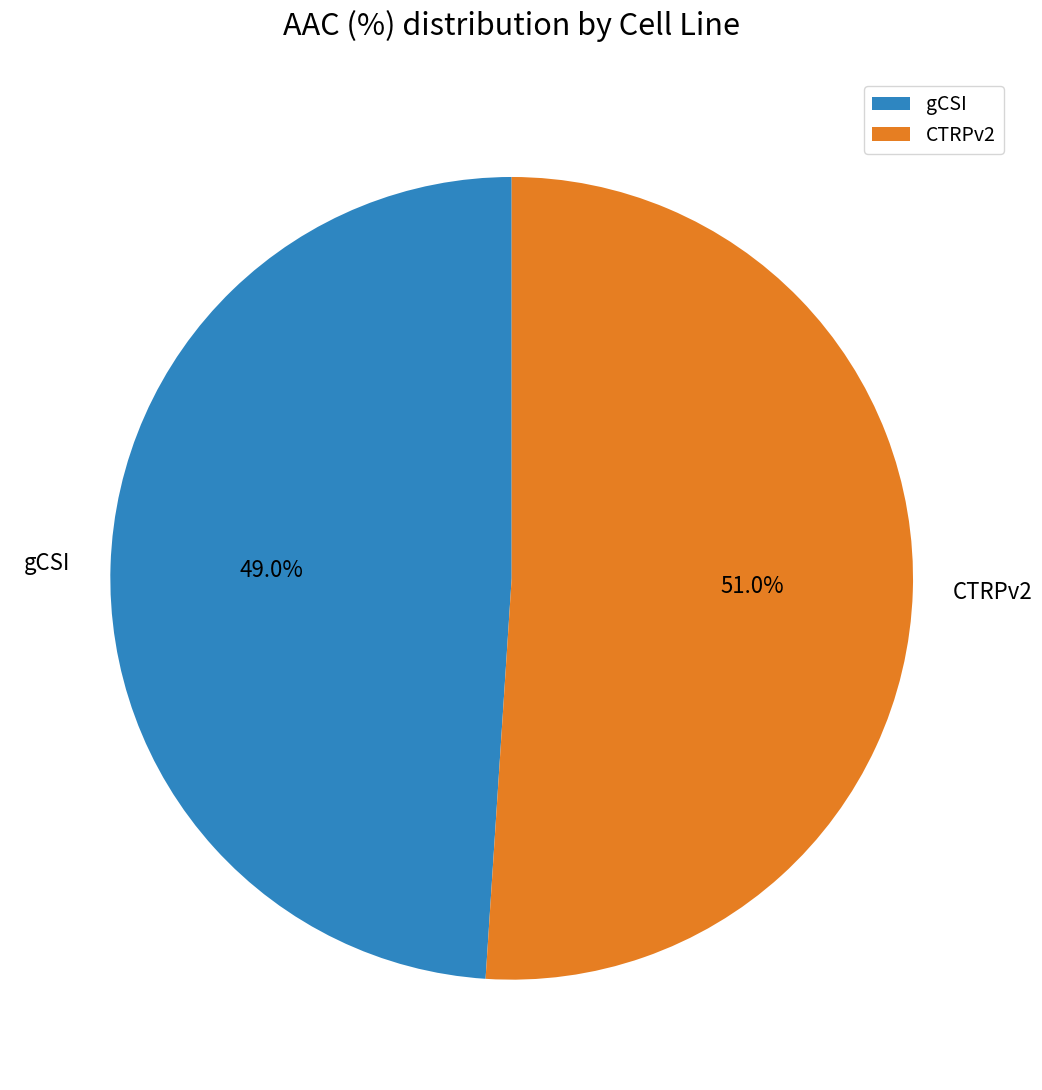

Which category accounts for the majority?

CTRPv2